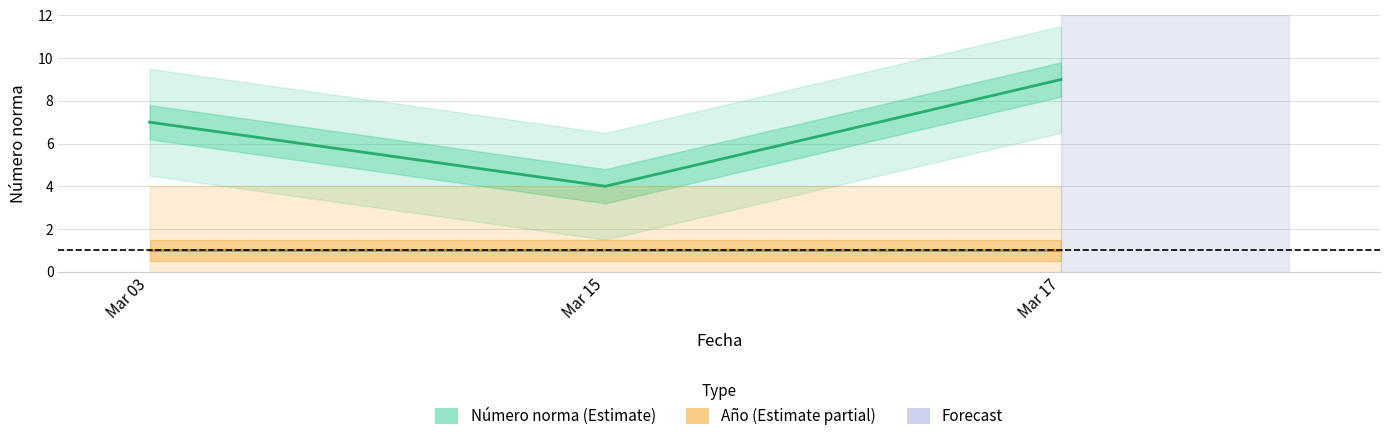

What is the sum of the Año (Estimate partial) values at Mar 15 and Mar 17?

2